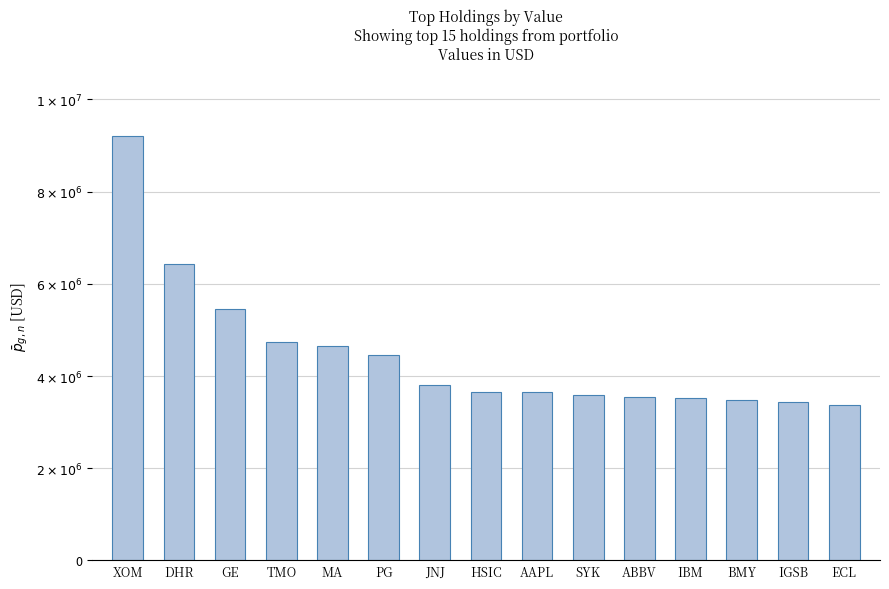

What is the label of the 13th bar from the left?

BMY